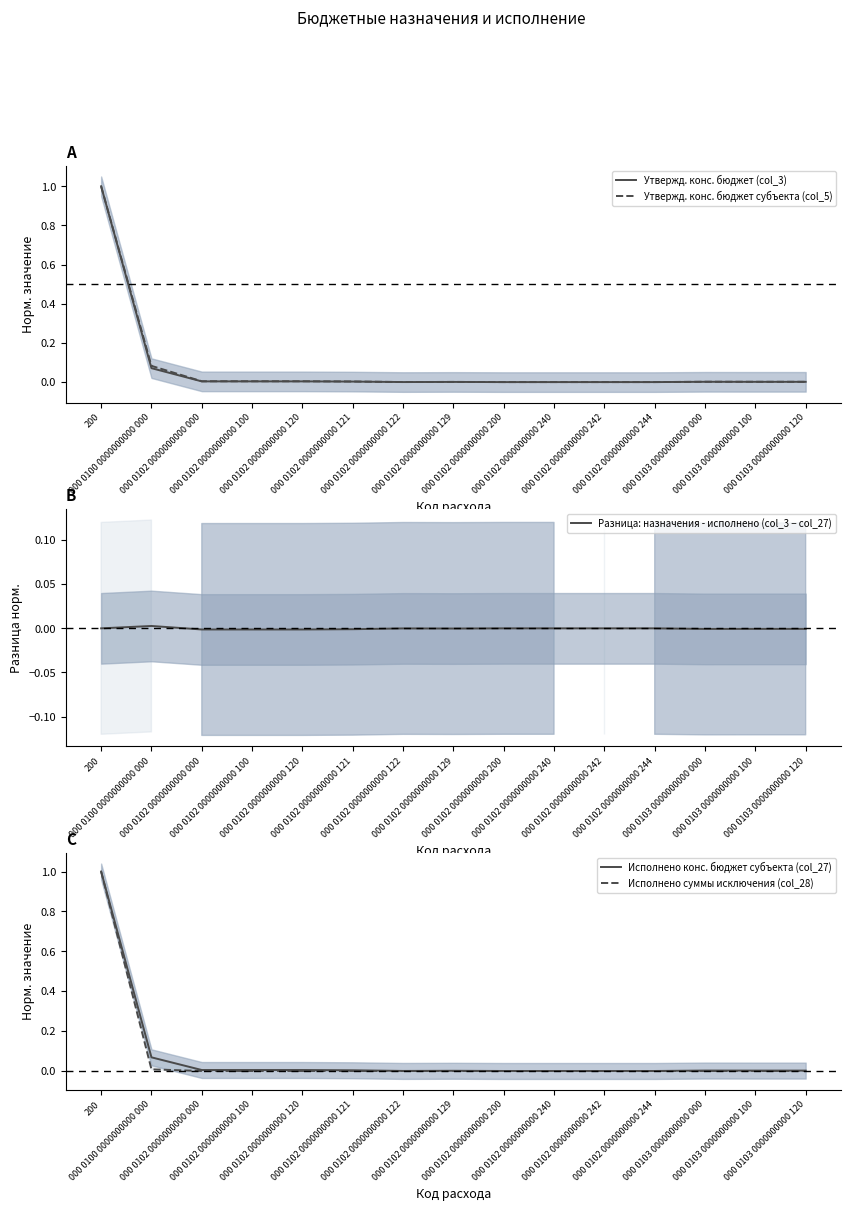

Which series has the widest spread of values?

Утвержд. конс. бюджет (col_3)